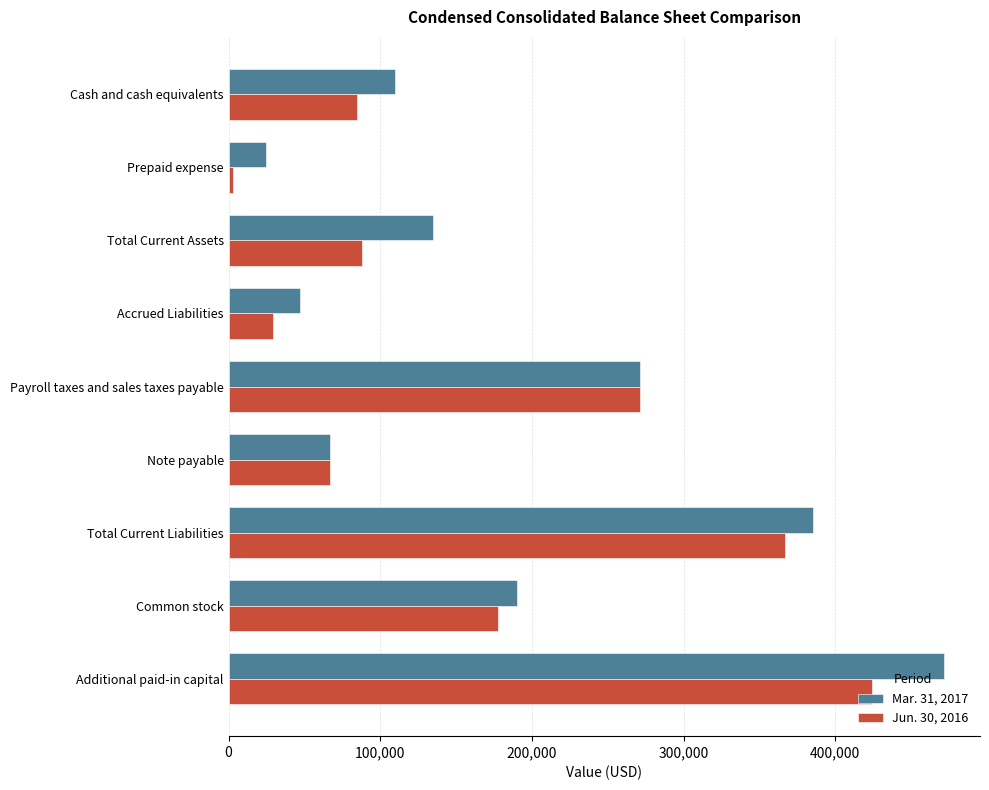

The value of Mar. 31, 2017 at Note payable is 107396. True or false?

False